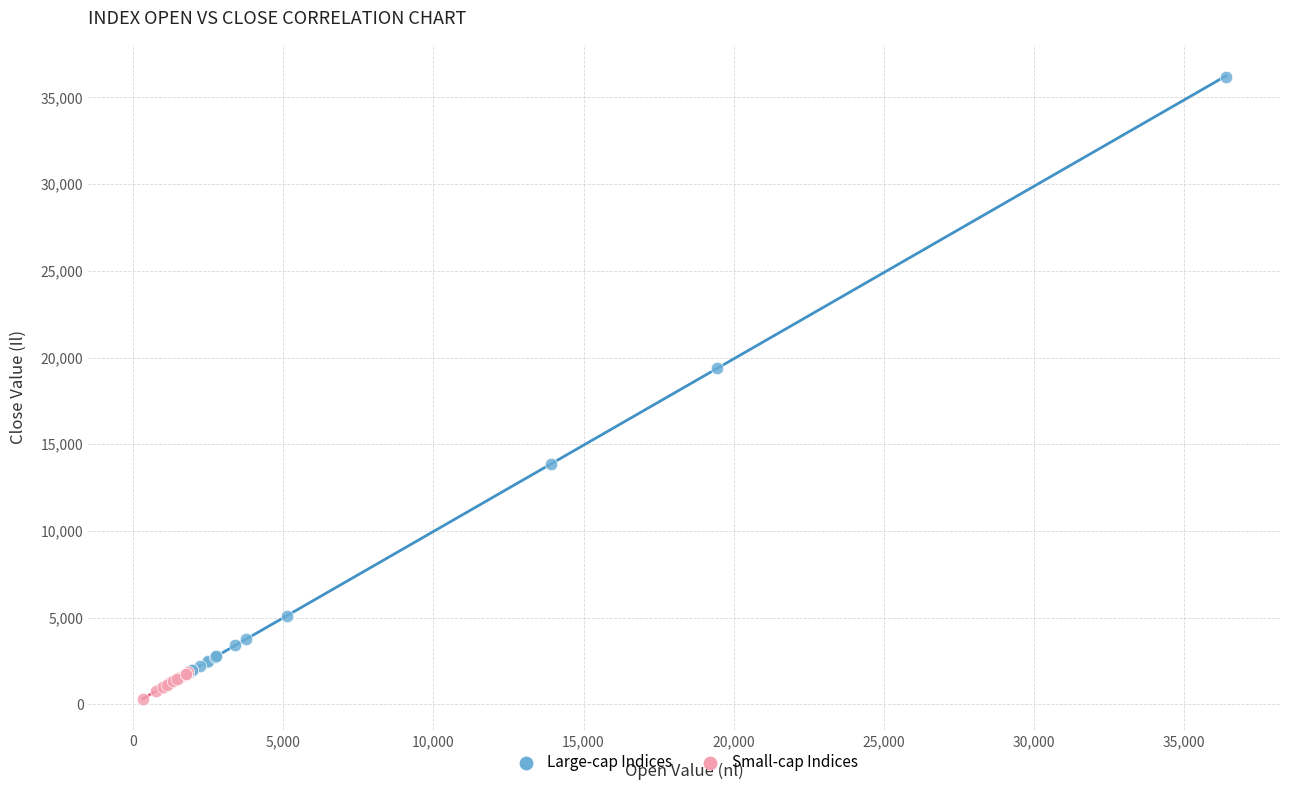

Which series reaches the maximum Y coordinate?

Large-cap Indices